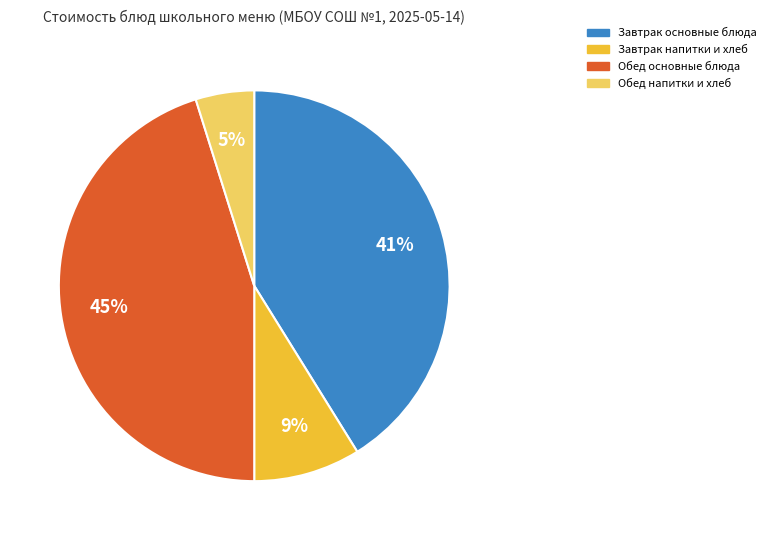

To the nearest percent, what is the difference between the largest and smallest slice percentages?

40%